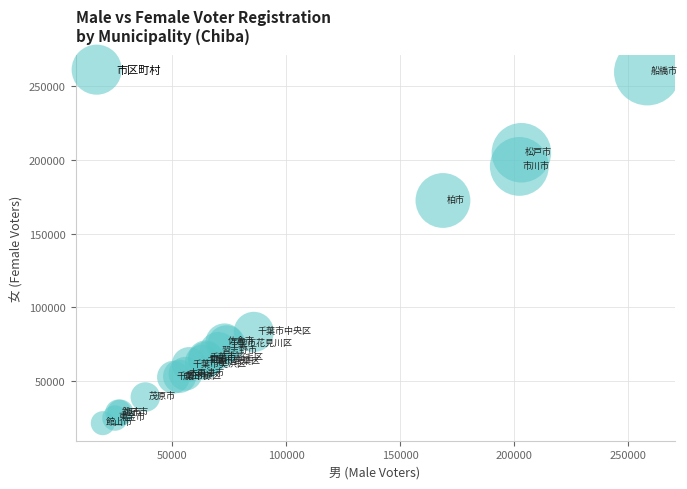

What Y value in the scatter plot is closest to 140496?

172443